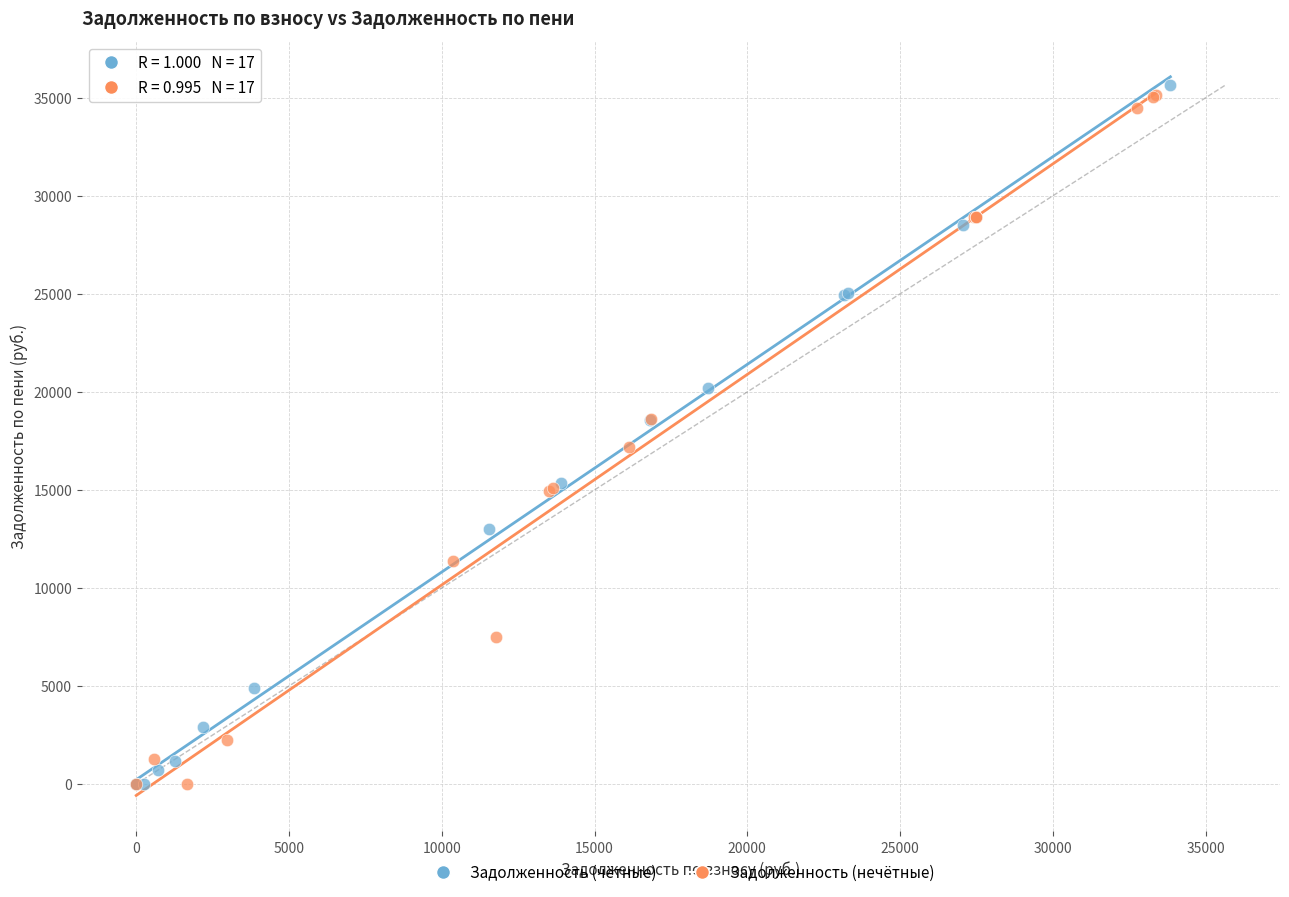

Which series has the widest spread of Y values?

Задолженность (чётные)